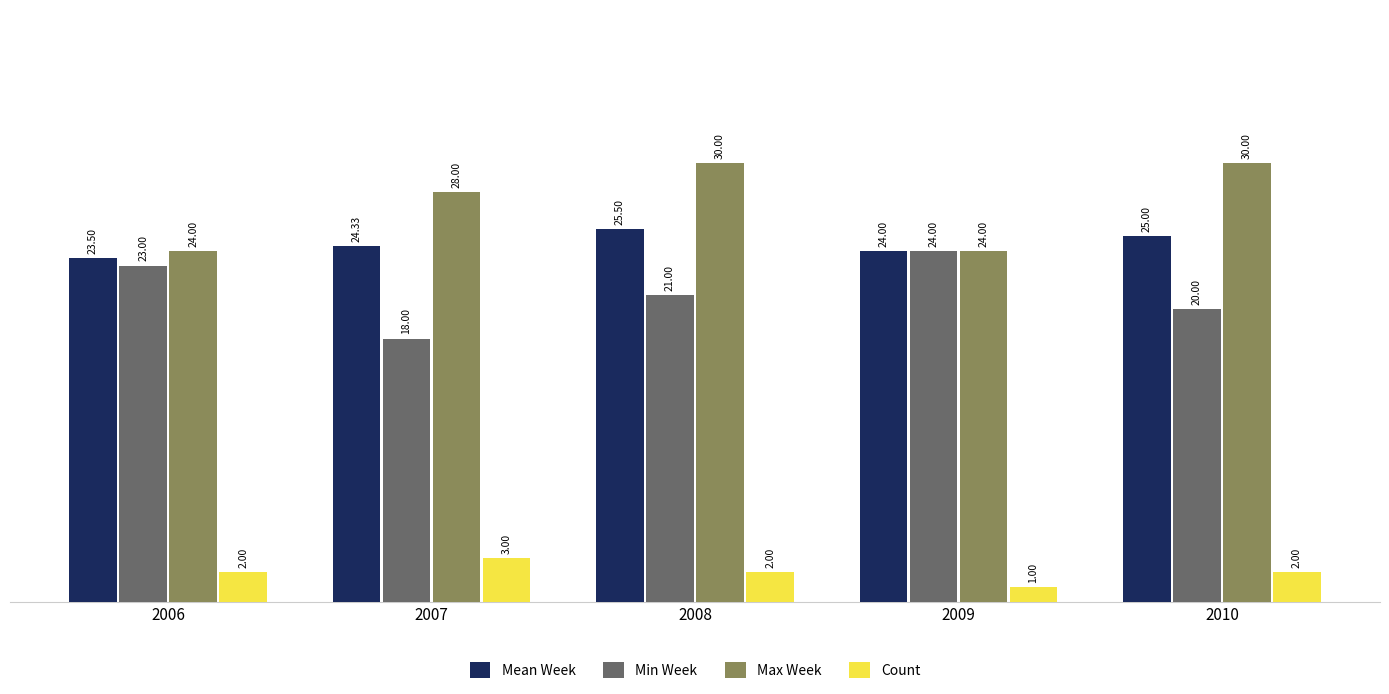

Rank the series by their maximum value, from lowest to highest.

Count, Min Week, Mean Week, Max Week